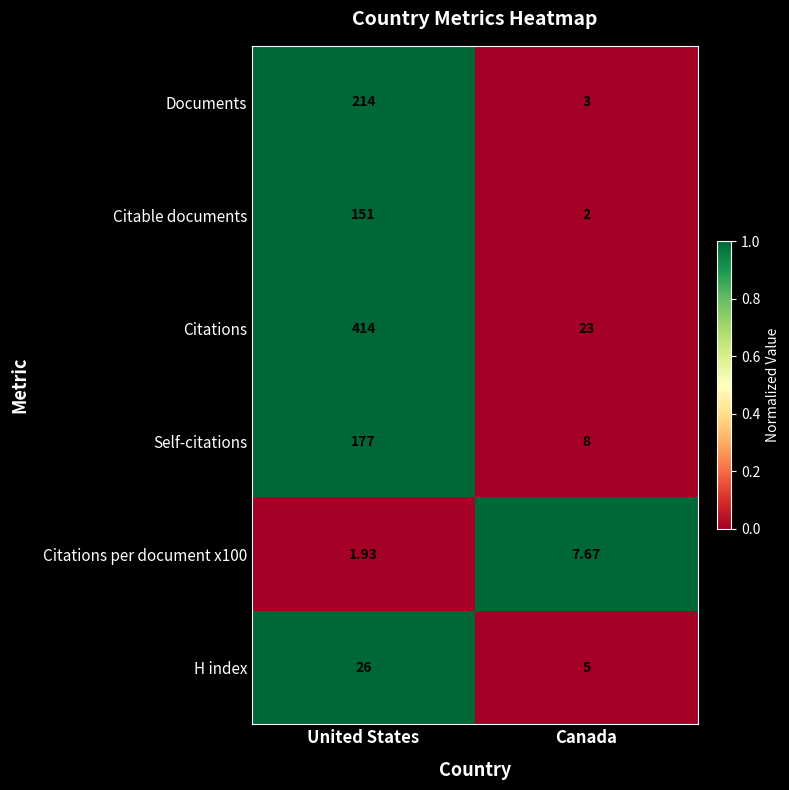

List the labels in order of H index value, smallest first.

Canada, United States